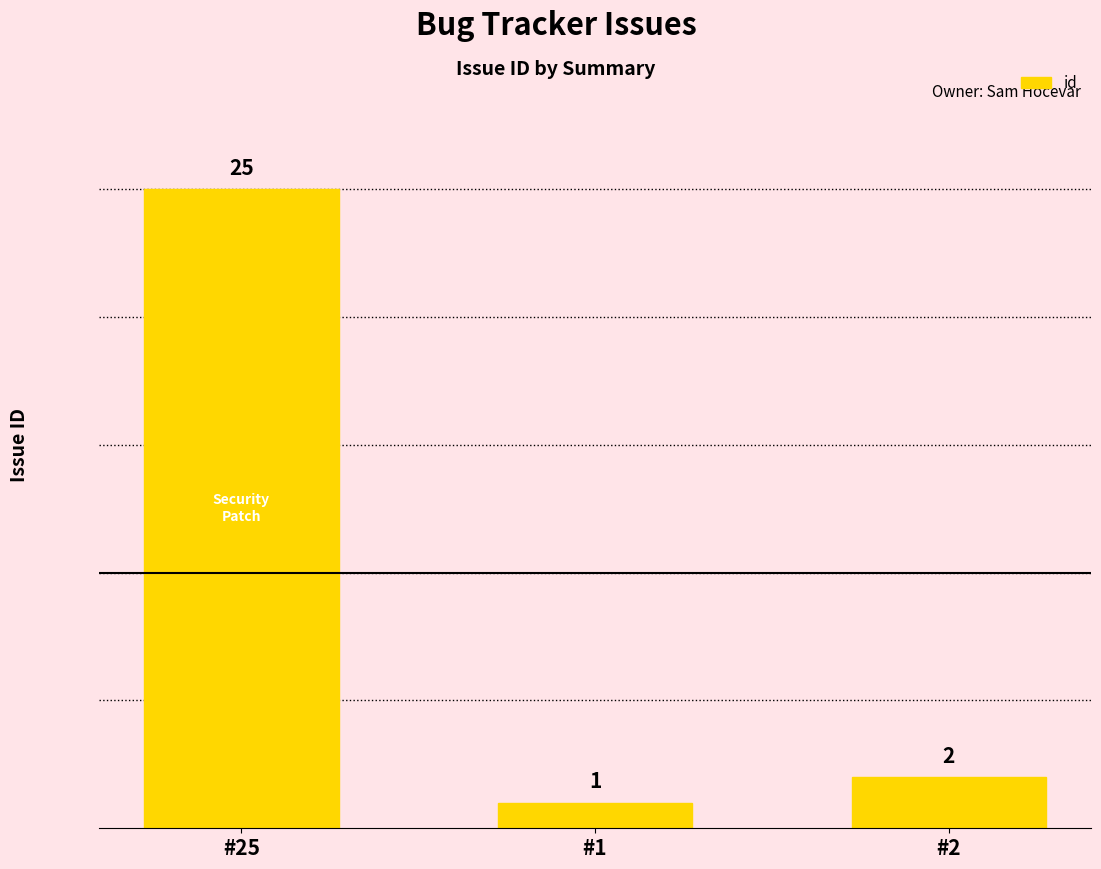

Rank the categories by value from lowest to highest.

#1, #2, #25